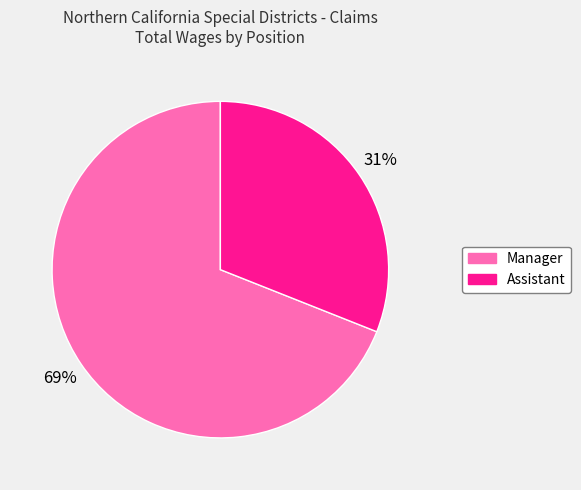

To the nearest percent, what is the average slice percentage?

50%